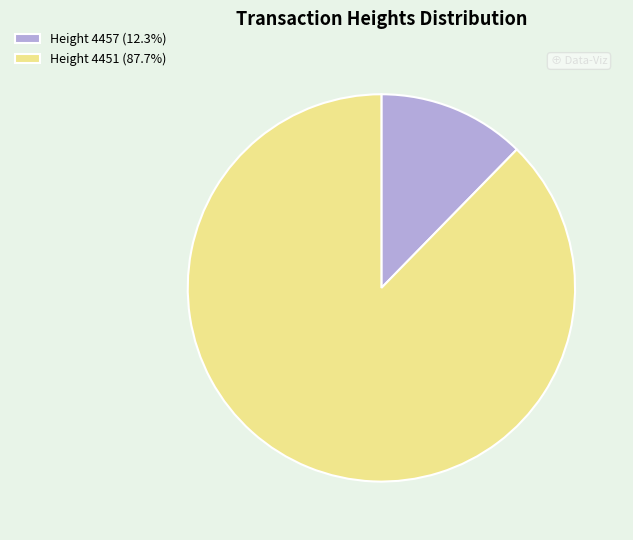

The Height 4451 slice represents 81% of the pie. True or false?

False